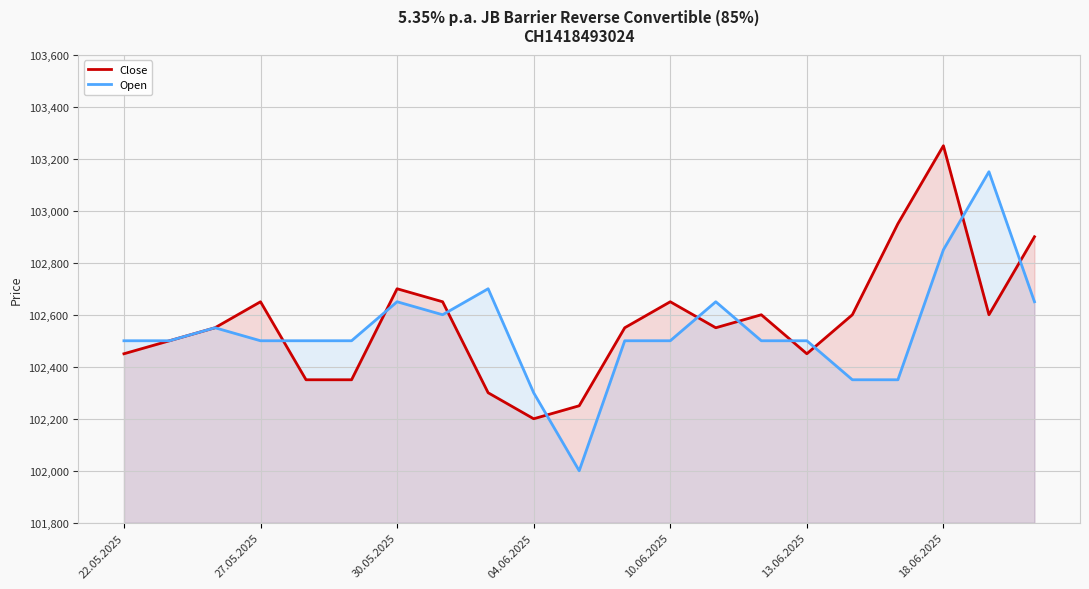

Reading right to left, extract all data points from this chart.

Close: 102900	102600	103250	102950	102600	102450	102600	102550	102650	102550	102250	102200	102300	102650	102700	102350	102350	102650	102550	102500	102450
Open: 102650	103150	102850	102350	102350	102500	102500	102650	102500	102500	102000	102300	102700	102600	102650	102500	102500	102500	102550	102500	102500